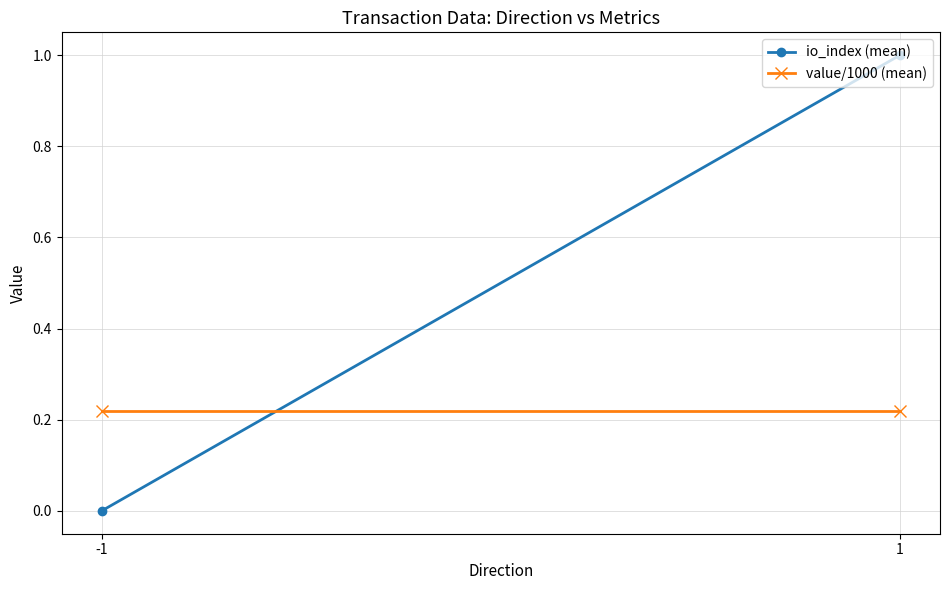

The value of value/1000 (mean) at -1 is 0.2. True or false?

True